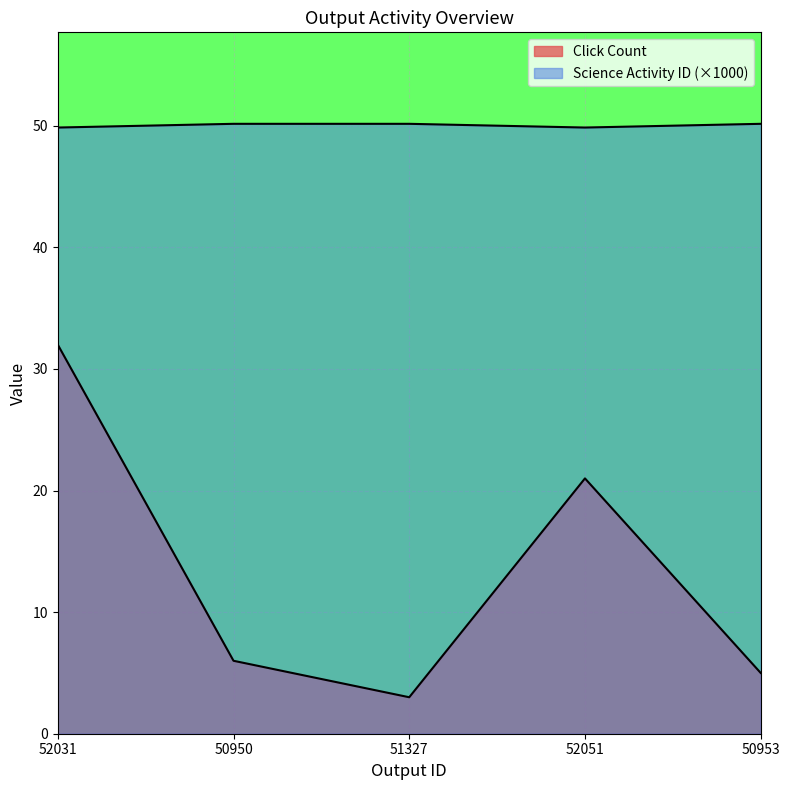

Does the chart display data point markers on the line(s)?

No